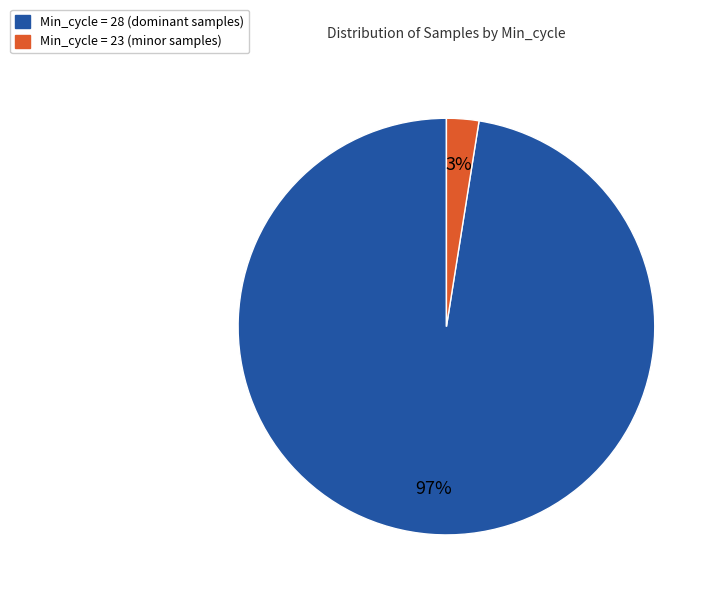

Is there a majority slice in this chart?

Yes